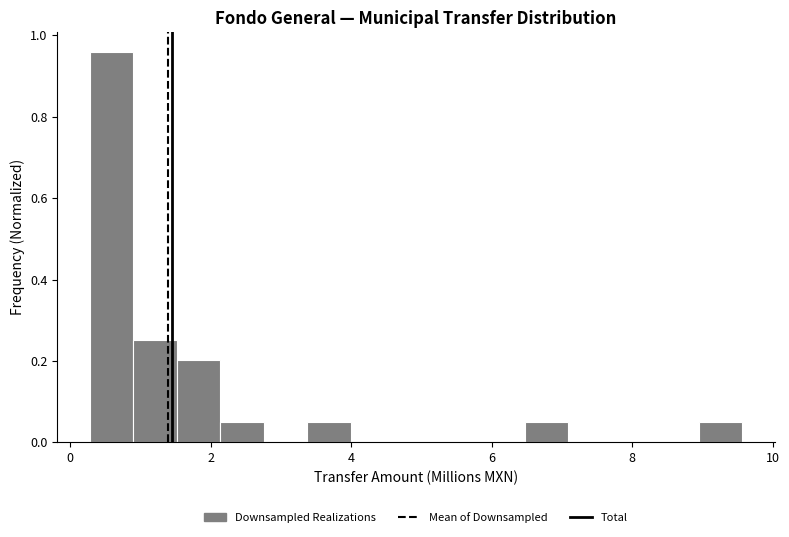

Read against the x-axis, roughly where is the centre of the tallest bar?

0.6